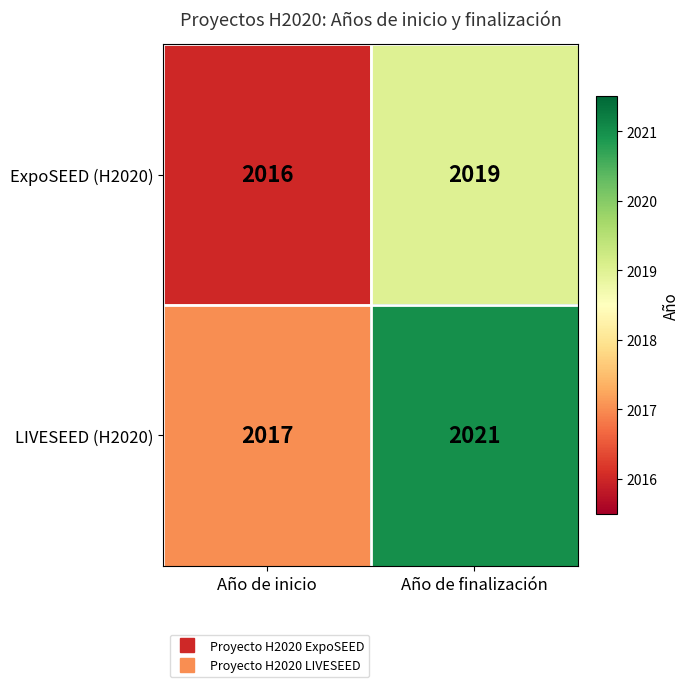

Which series has the largest range (max minus min)?

LIVESEED (H2020)